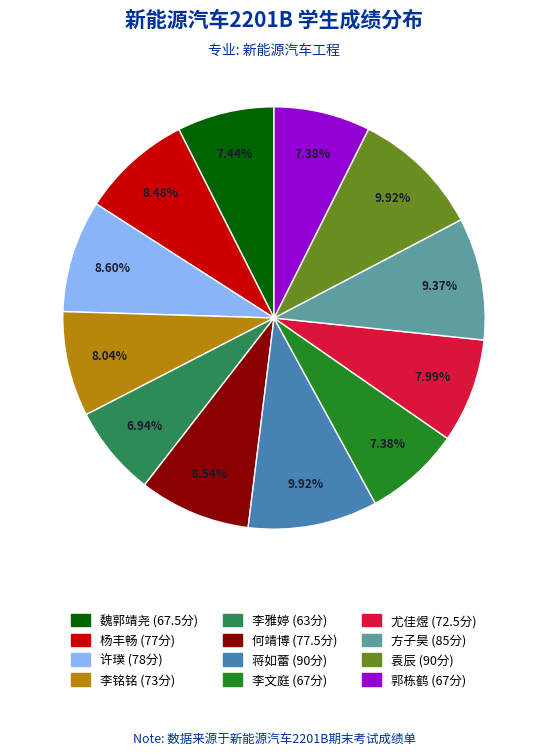

Does 魏郭靖尧 account for over 50% of the chart?

No